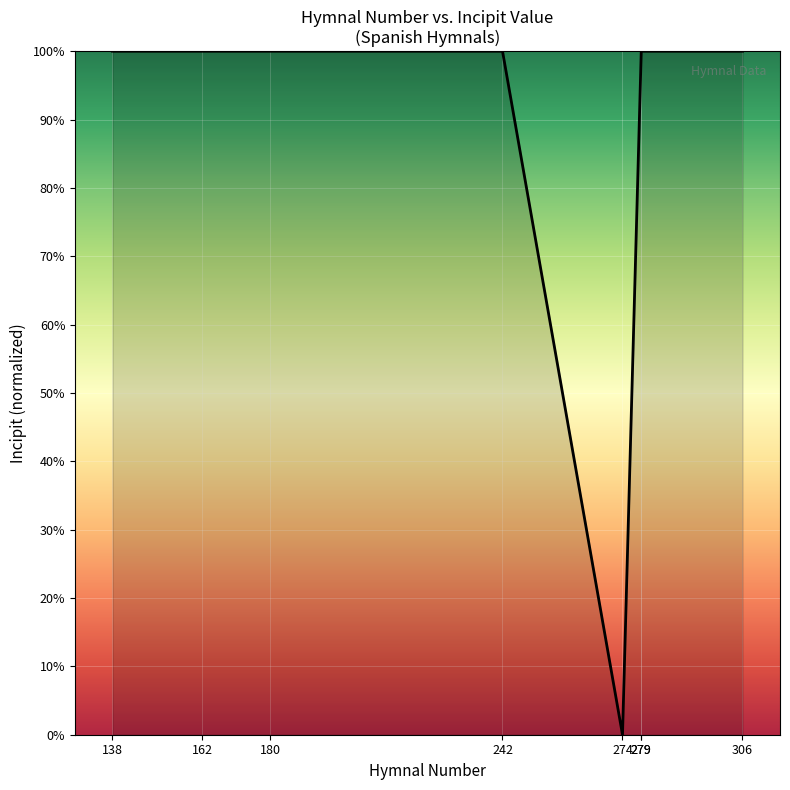

What is the difference between the values at 274 and 279?

100